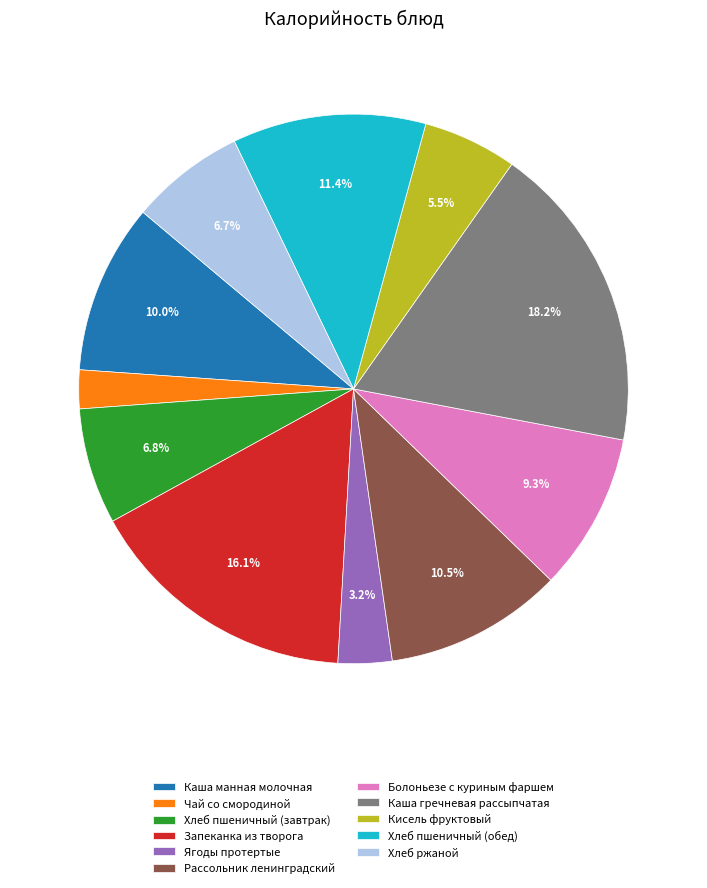

What percentage is NOT represented by Каша гречневая рассыпчатая?

81.8%